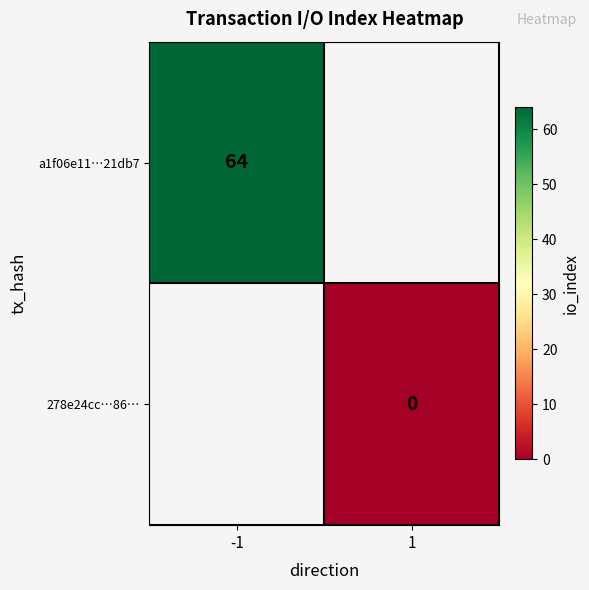

At which category does the chart reach its minimum across all series?

1